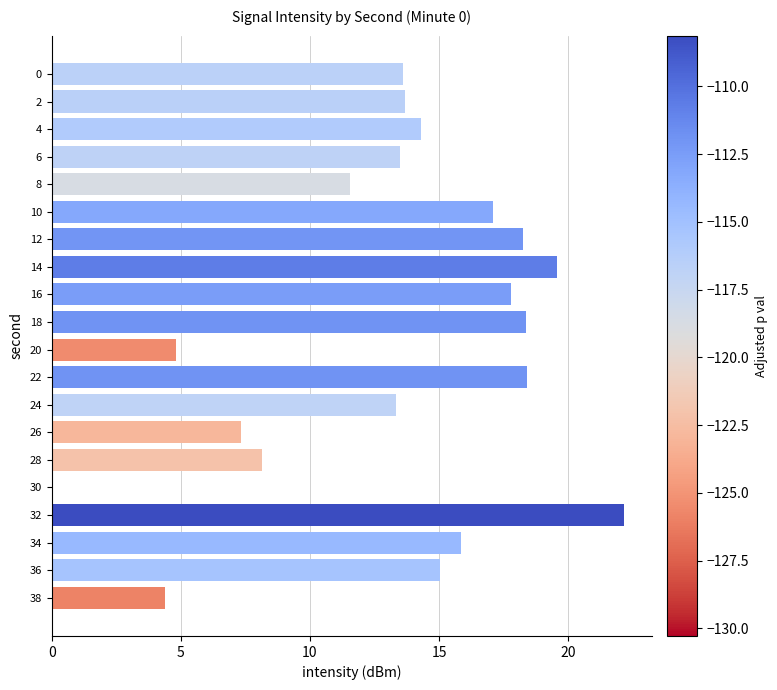

The value at 30 is -14.5. True or false?

False